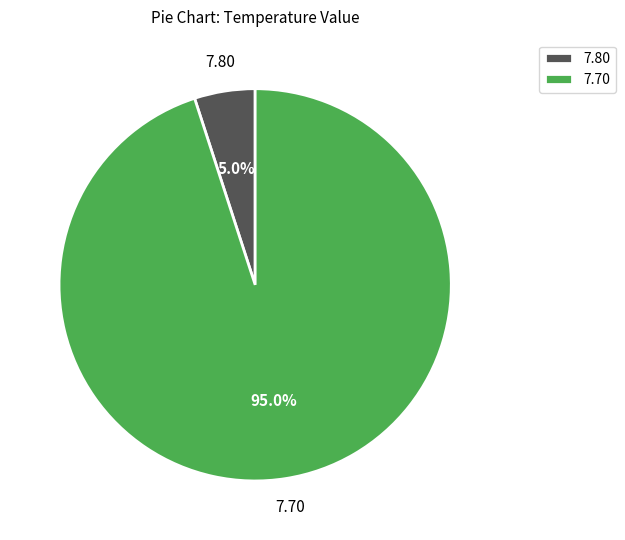

Between 7.70 and 7.80, which is larger?

7.70